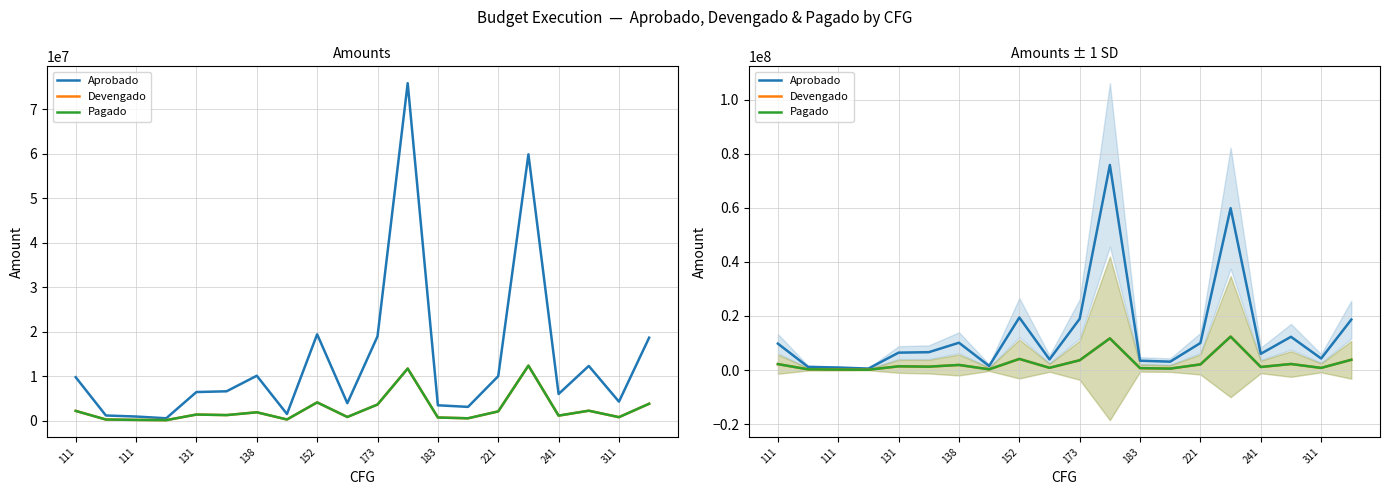

Which category has the highest value in the Devengado series?

15